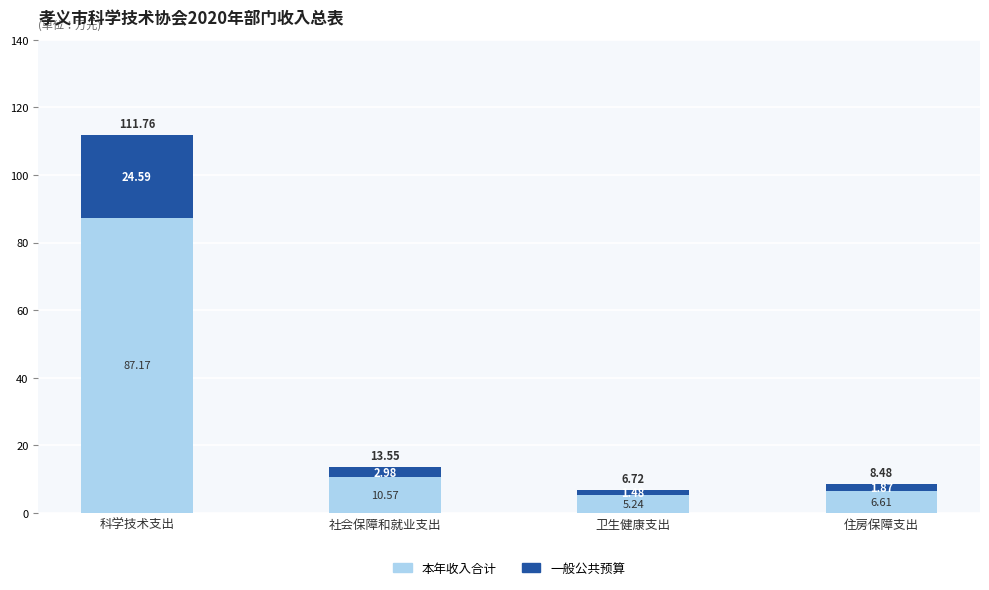

What is the total value across all series at 科学技术支出?

111.8